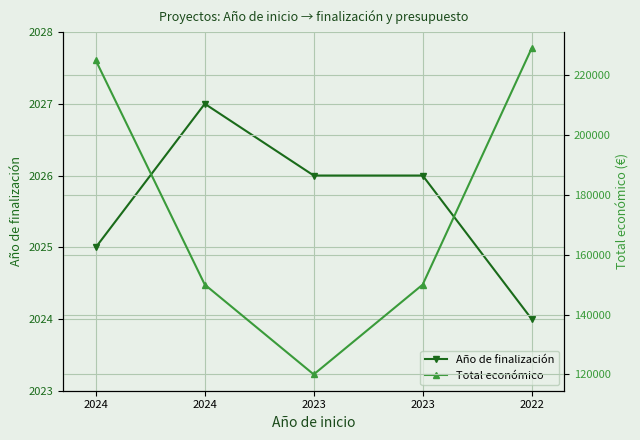

Rank the series at 2024 from highest to lowest value.

Total económico, Año de finalización